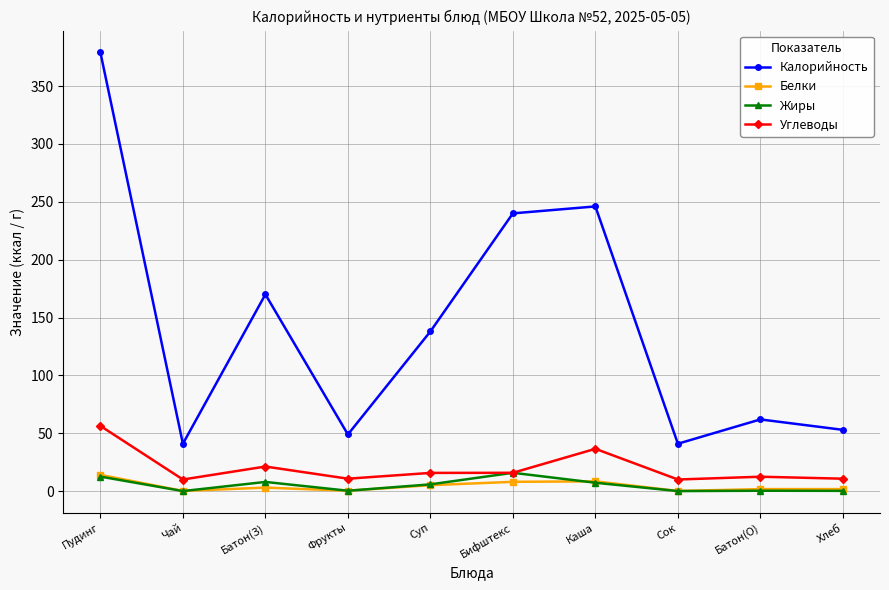

What is the greatest value displayed?

379.0